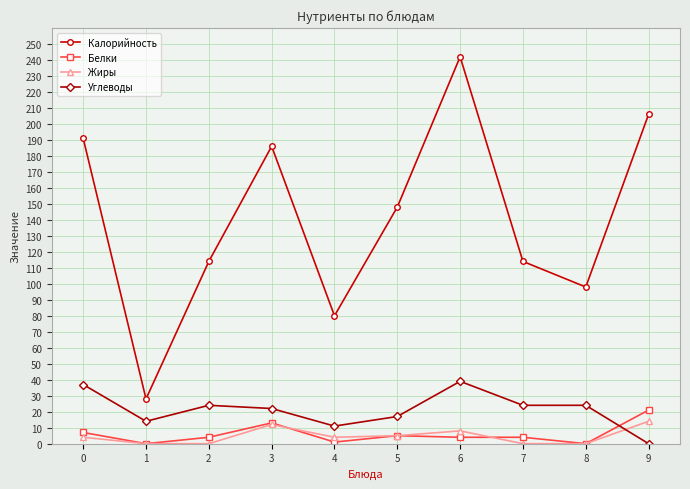

How many series are shown in this chart?

4